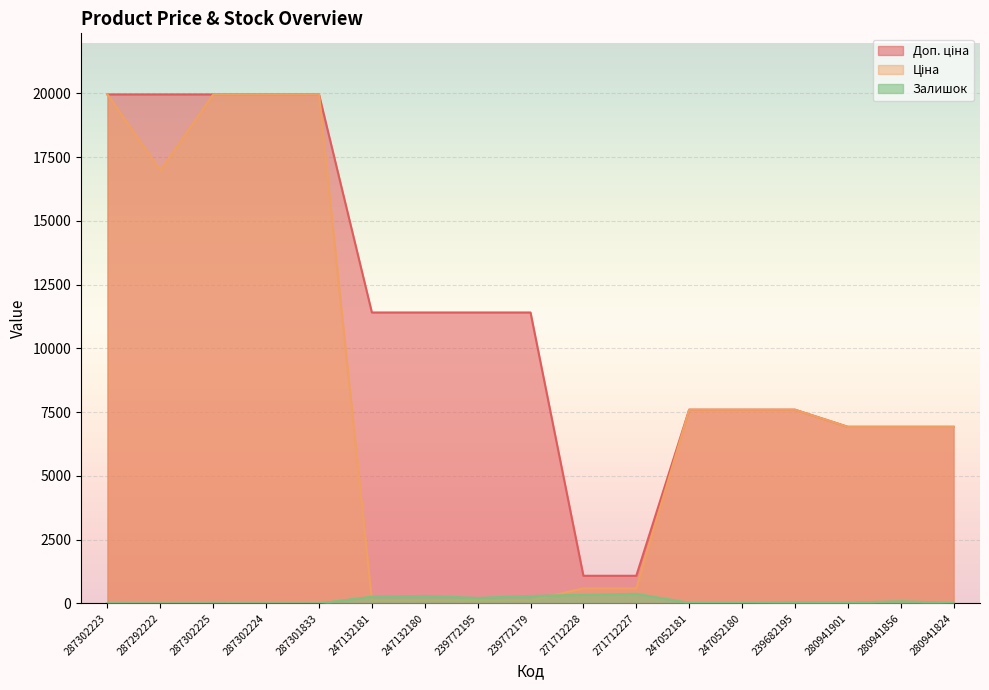

Which series has the largest total across all categories?

Доп. ціна